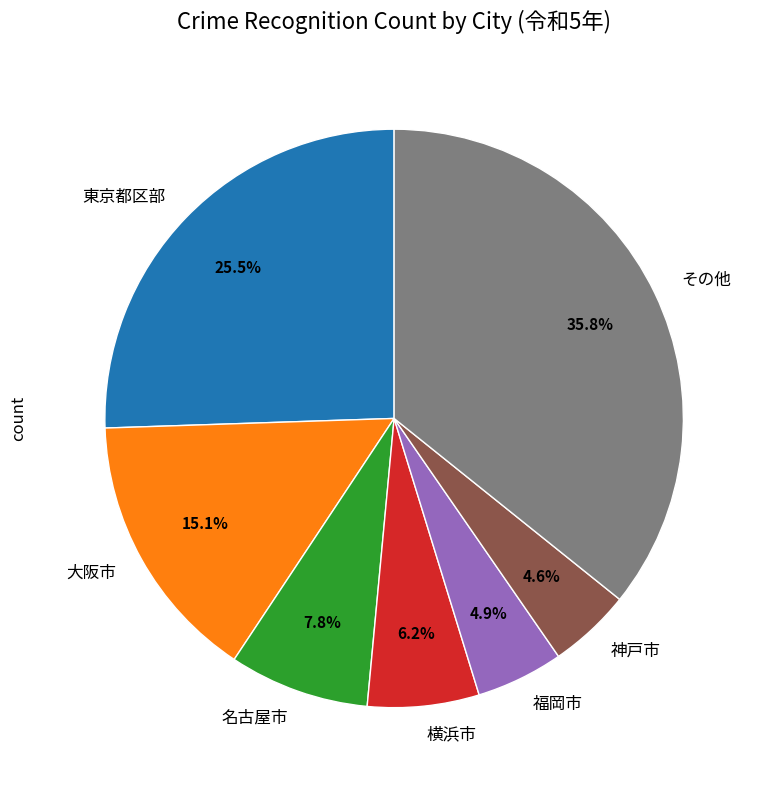

Which category has the biggest portion of the pie?

その他